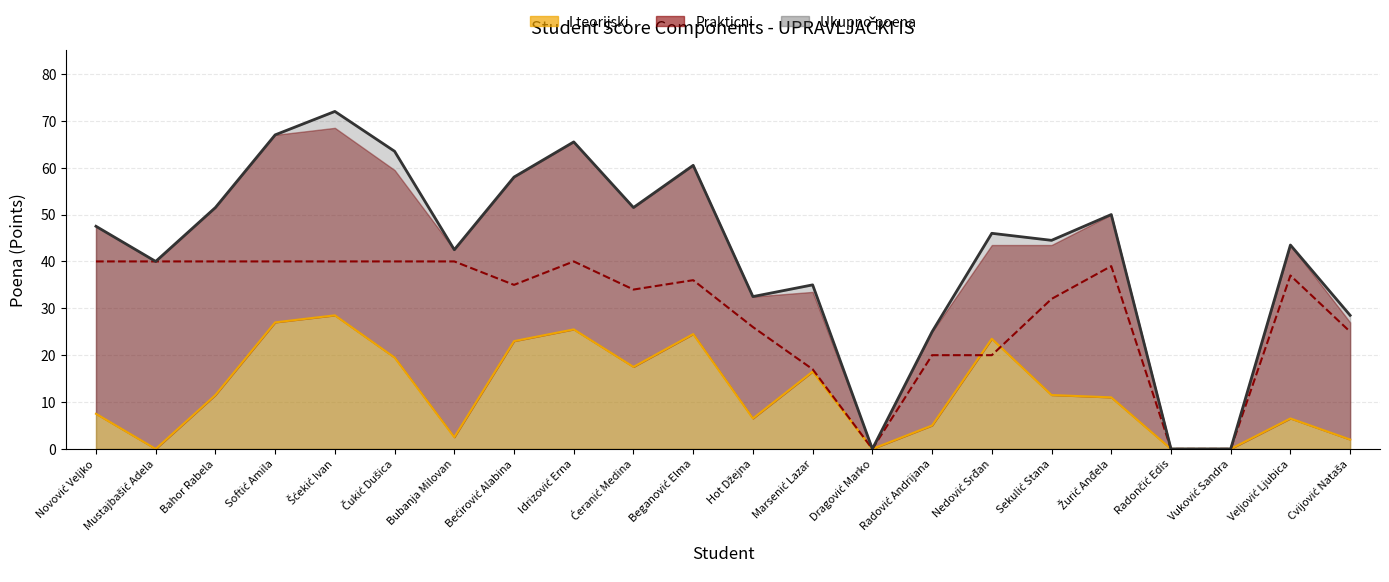

Rank the categories by Ukupno poena value from lowest to highest.

Dragović Marko, Radončić Edis, Vuković Sandra, Radović Andrijana, Cvijović Nataša, Hot Džejna, Marsenić Lazar, Mustajbašić Adela, Bubanja Milovan, Veljović Ljubica, Sekulić Stana, Nedović Srđan, Novović Veljko, Žurić Anđela, Bahor Rabela, Ćeranić Medina, Bećirović Alabina, Beganović Elma, Čukić Dušica, Idrizović Erna, Softić Amila, Šćekić Ivan